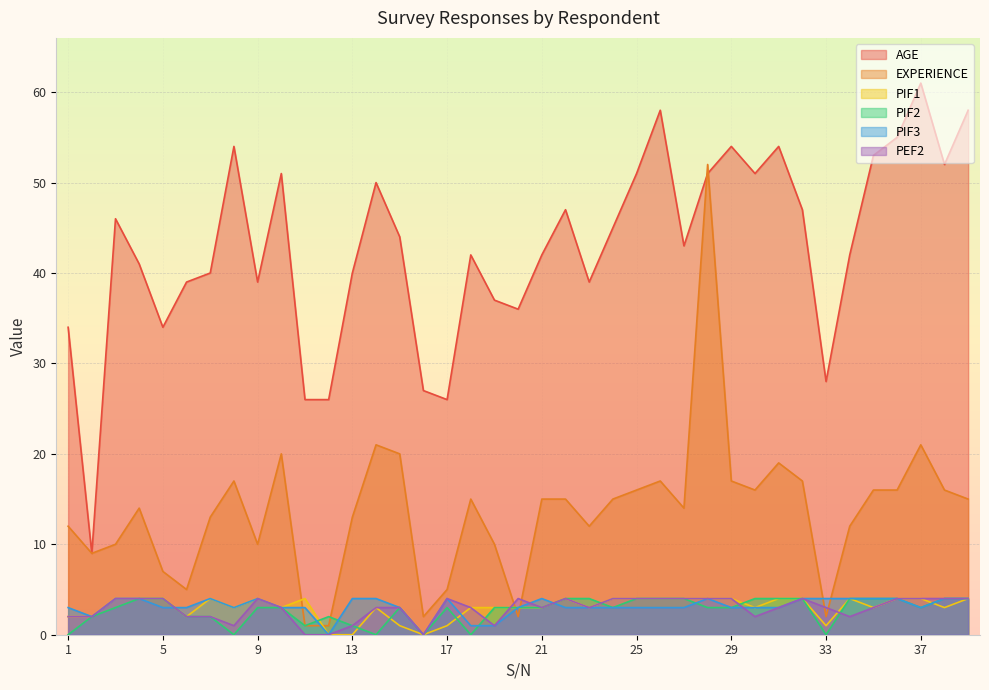

Which has a higher value, 21 or 25?

25